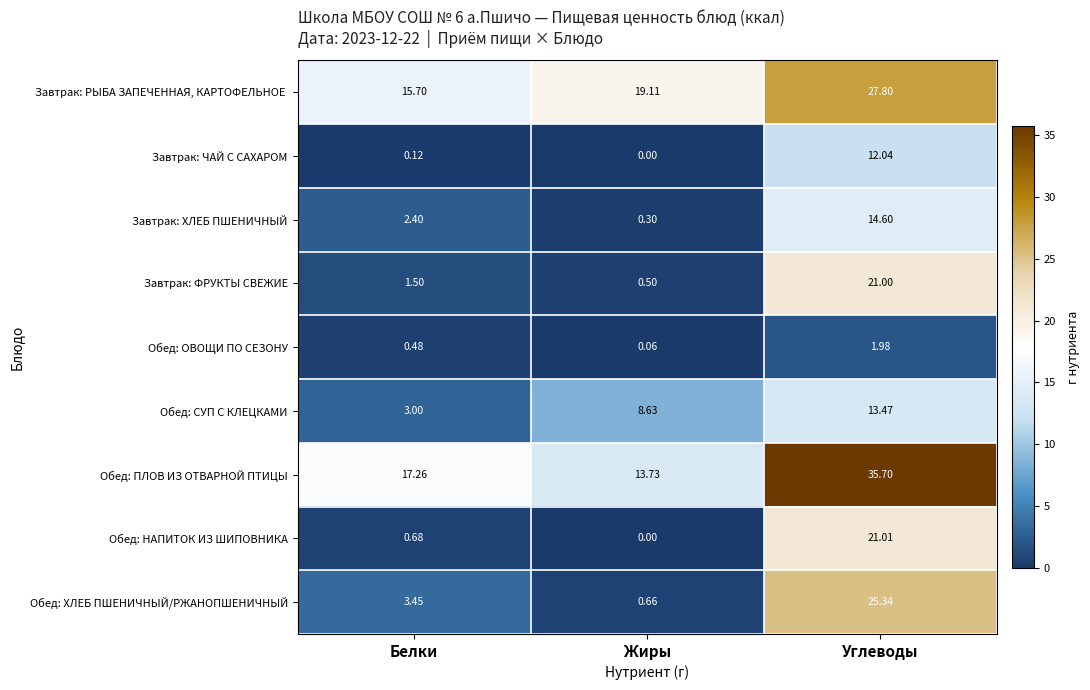

Where does the Обед: ХЛЕБ ПШЕНИЧНЫЙ/РЖАНОПШЕНИЧНЫЙ series first go above 3?

Белки